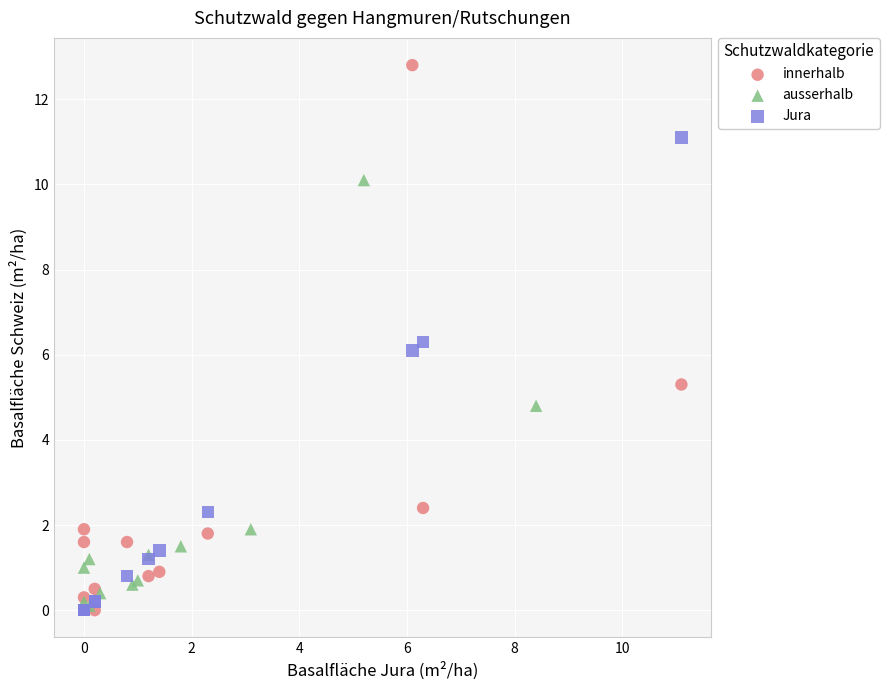

Which series reaches the maximum Y coordinate?

innerhalb